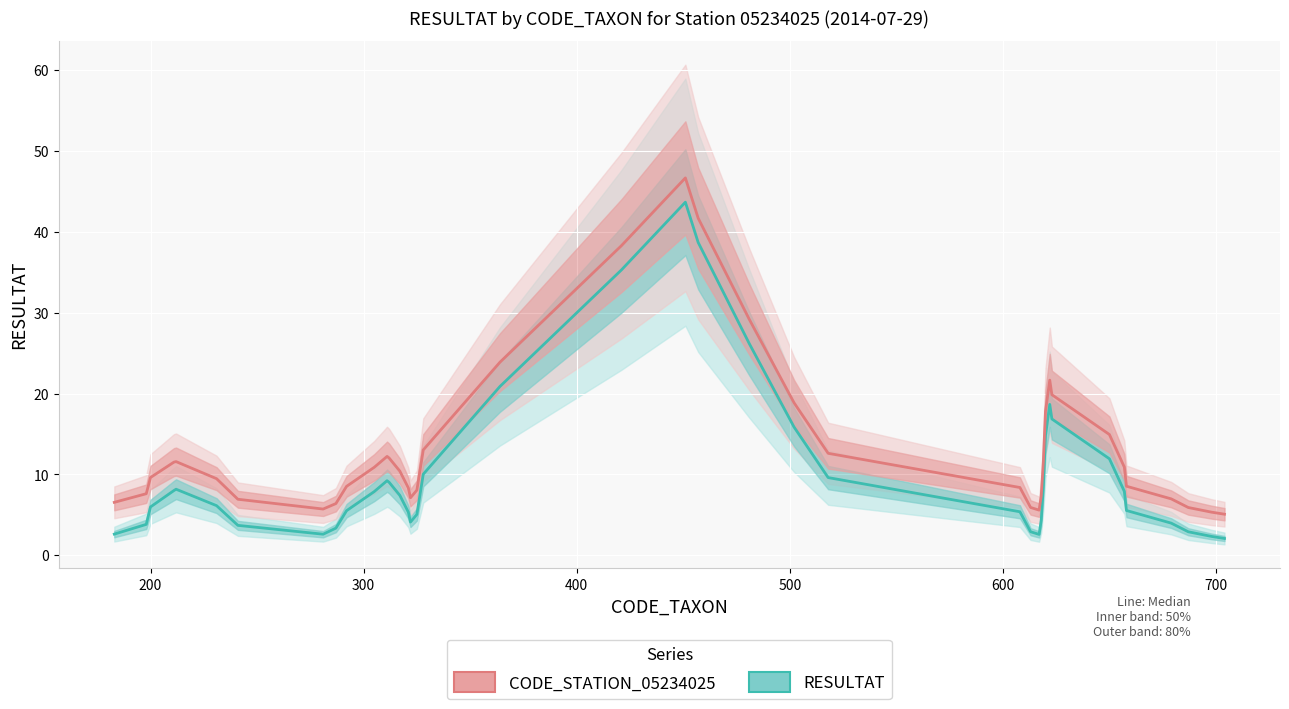

Is this an area chart (filled region under the line)?

No